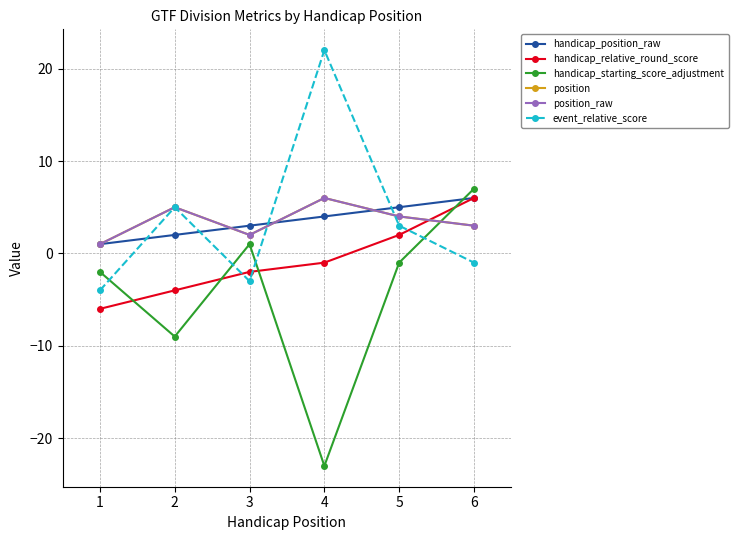

Is this an area chart (filled region under the line)?

No